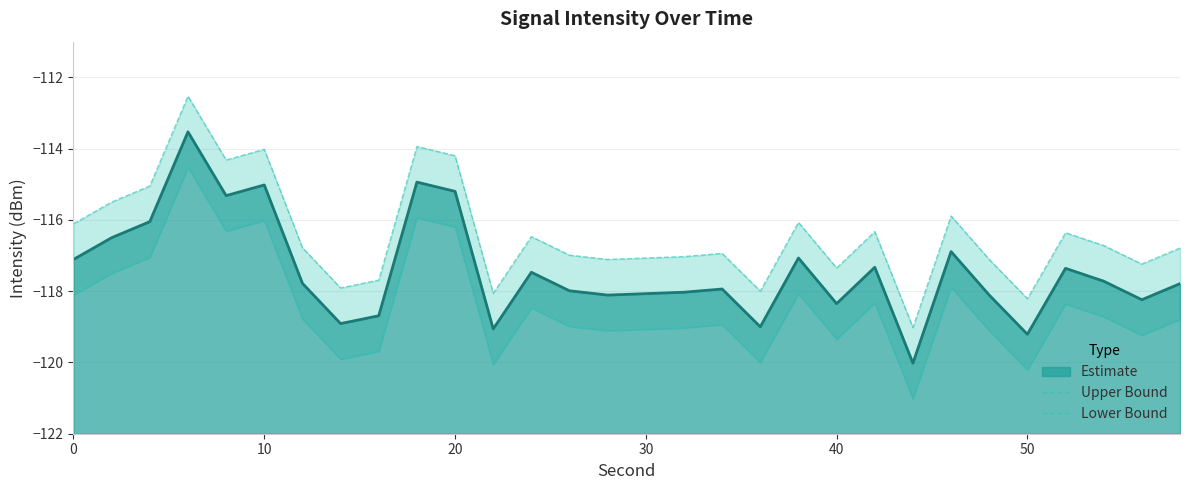

The Estimate series shows -118.3 at 40. True or false?

True